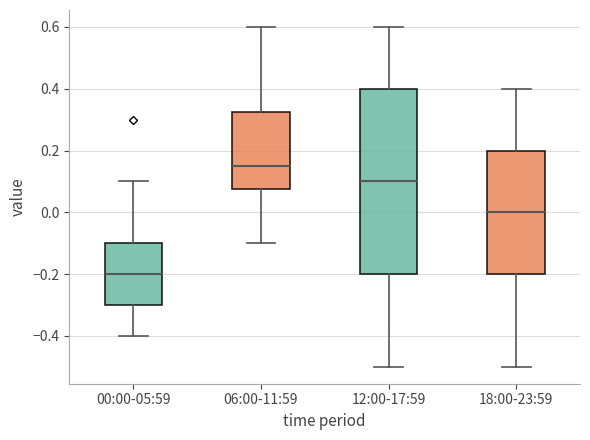

Which box has the lowest median line?

00:00-05:59